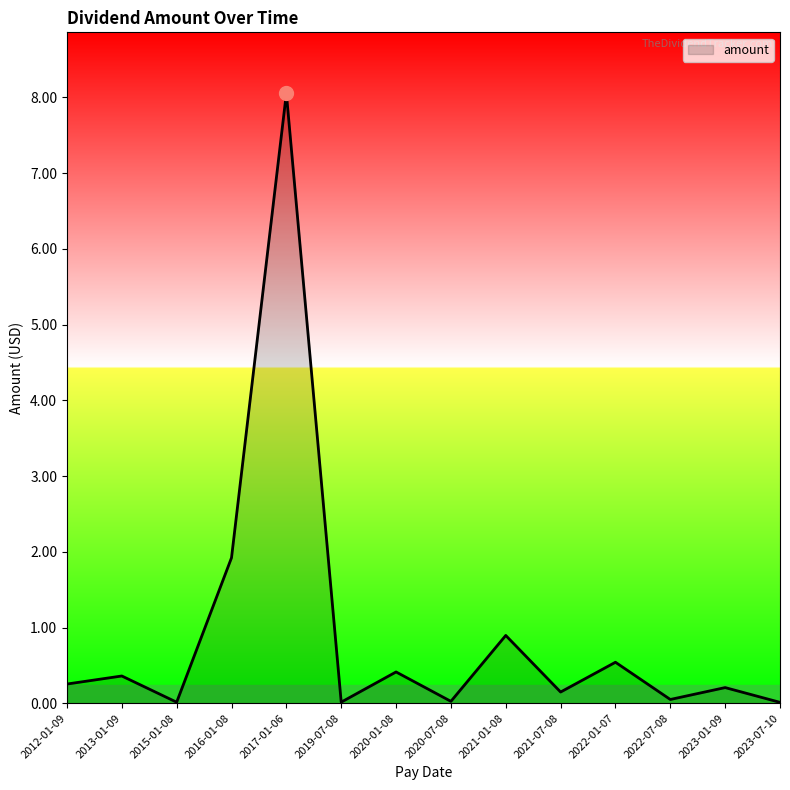

What is the greatest value displayed?

8.1